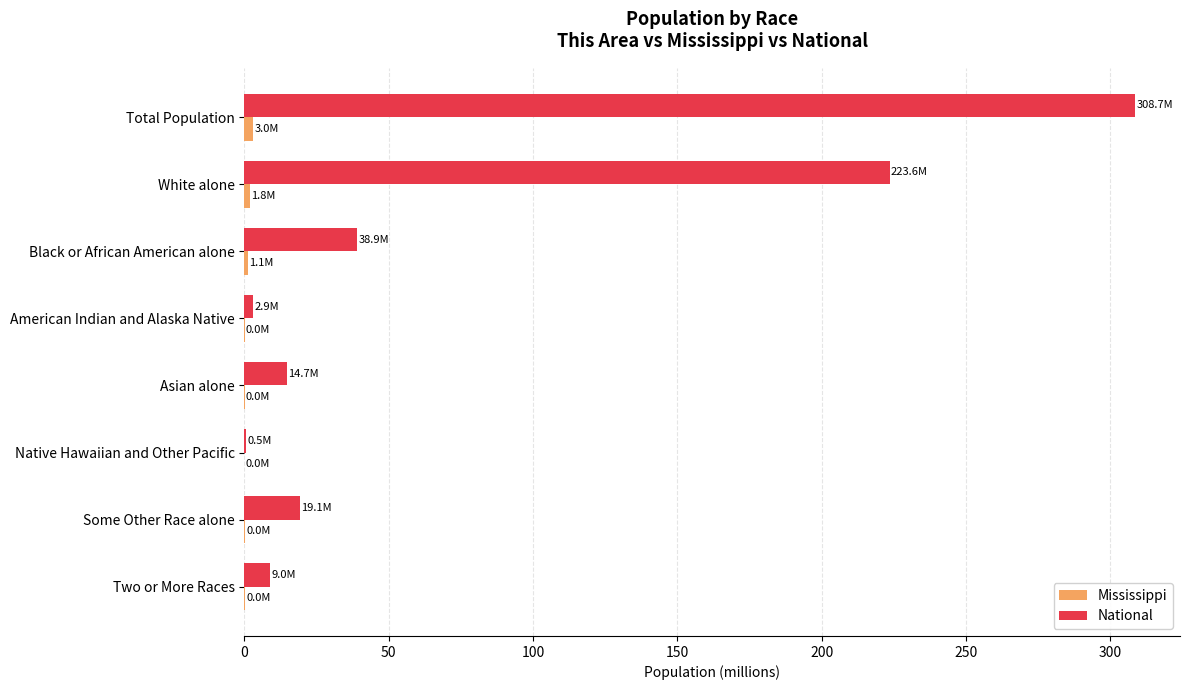

Between Black or African American alone and Two or More Races, which series saw the biggest shift?

National